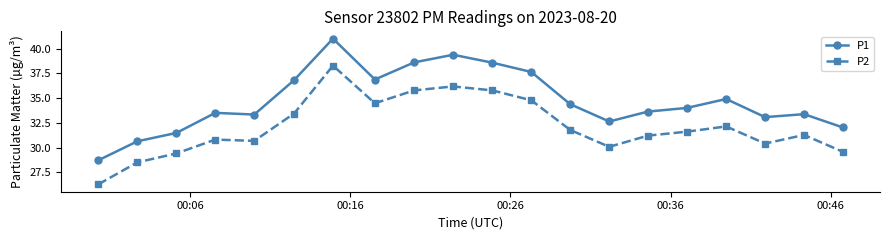

What is the value of the P1 point at the 11th from the left?

38.6